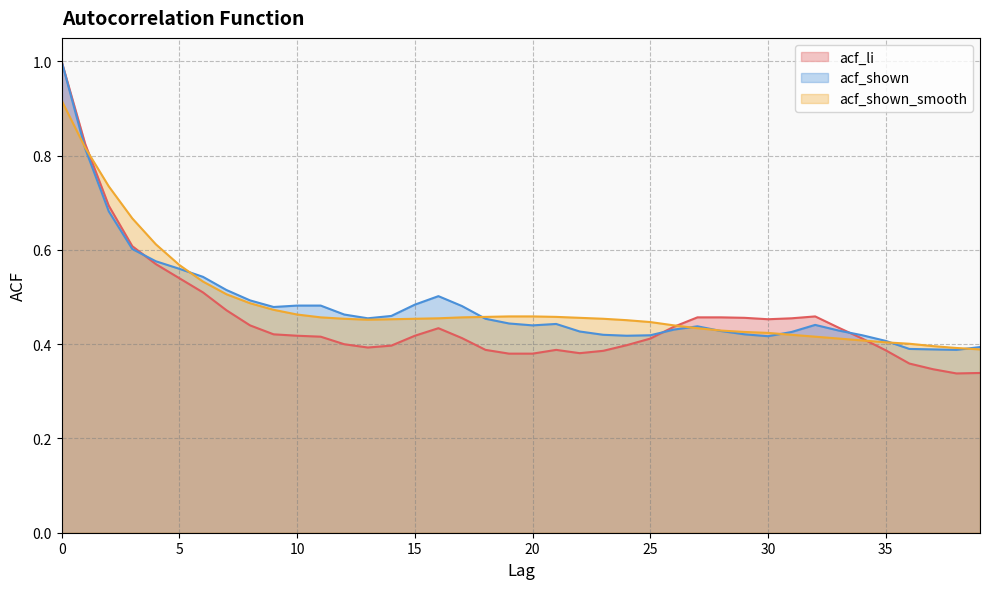

What is the difference between the maximum and minimum values in the acf_shown_smooth series?

0.5